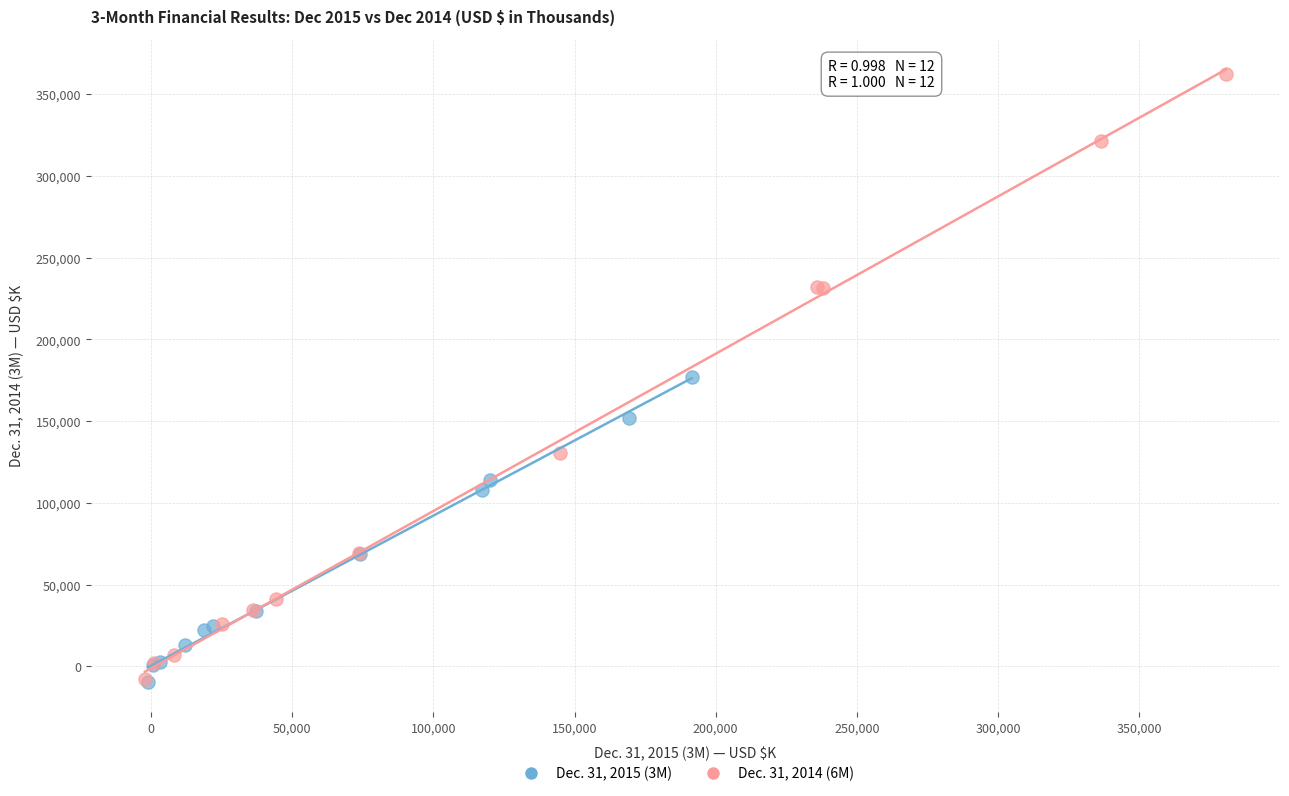

Which series has the largest Y range (max minus min)?

Dec. 31, 2014 (6M)